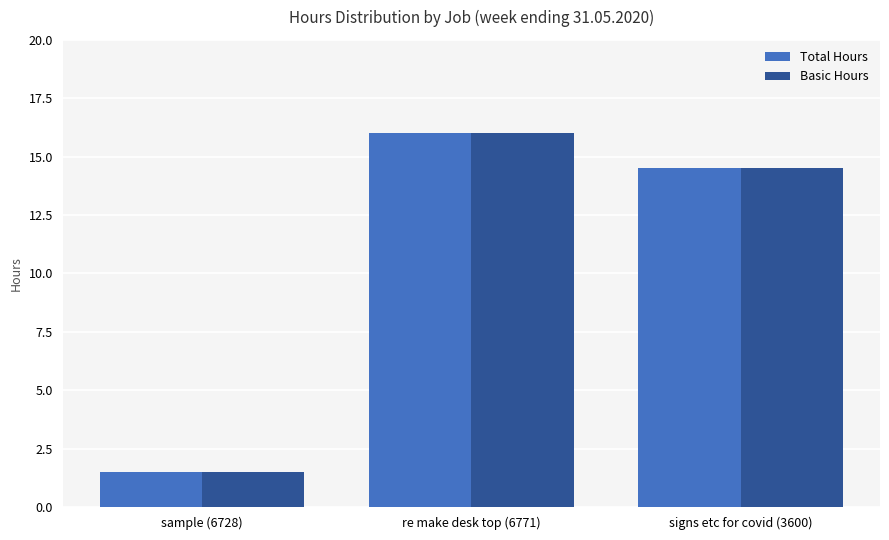

What is the label of the 2nd bar from the right?

re make desk top (6771)